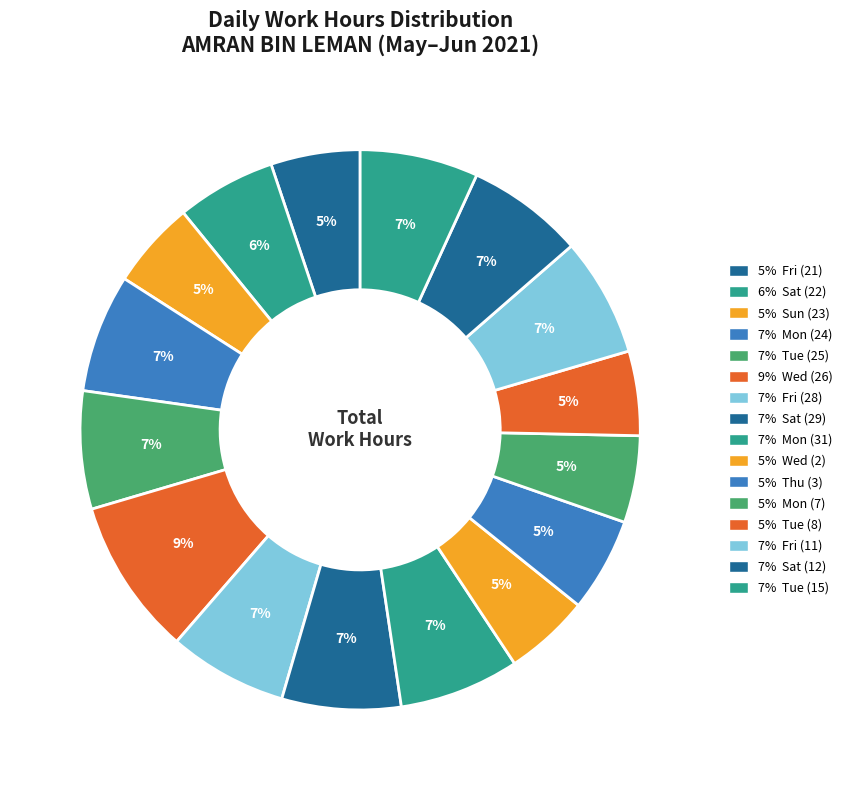

How many slices are in this pie chart?

16